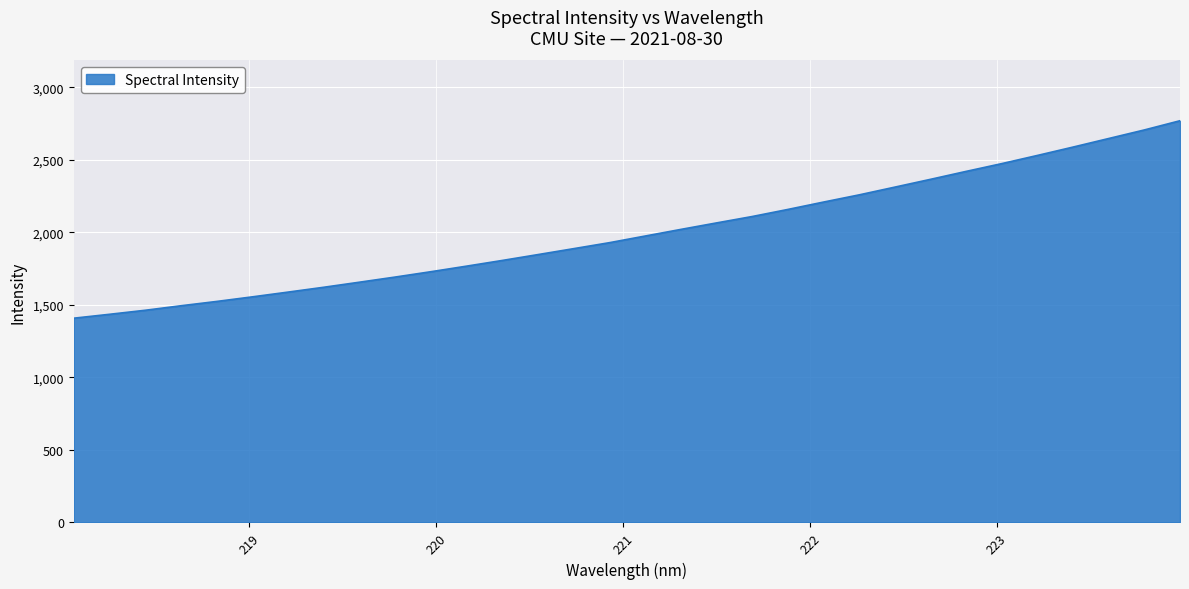

What is the difference between the maximum and minimum values?

1360.9